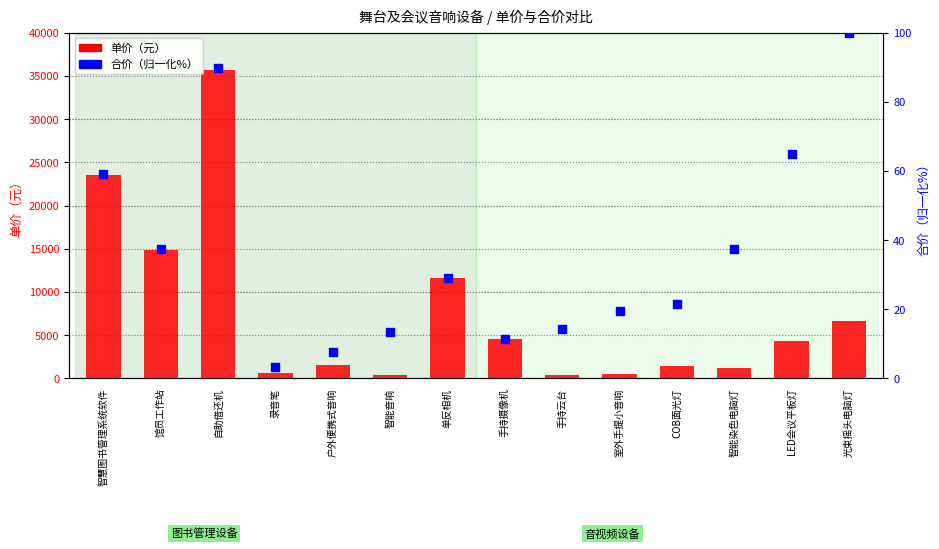

Which series contains the highest Y value?

单价（元）